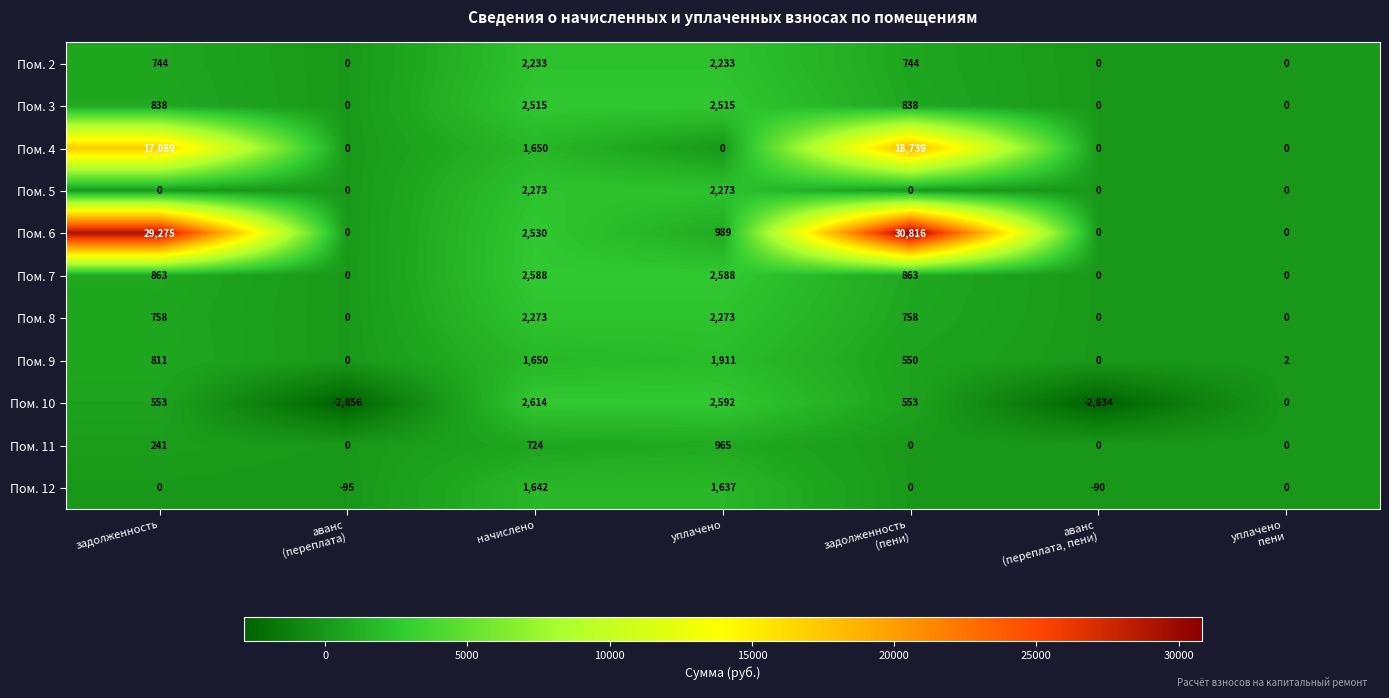

The value of Пом. 3 at уплачено is 629. True or false?

False